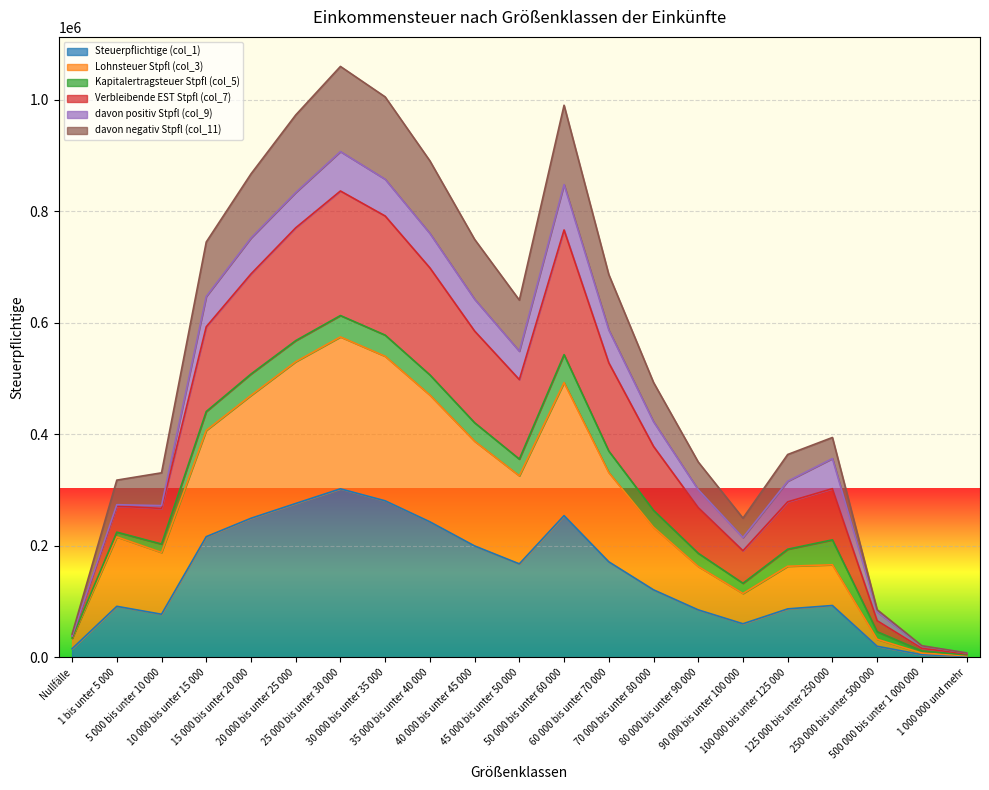

Which category has the lowest value in the Verbleibende EST Stpfl (col_7) series?

1 000 000 und mehr